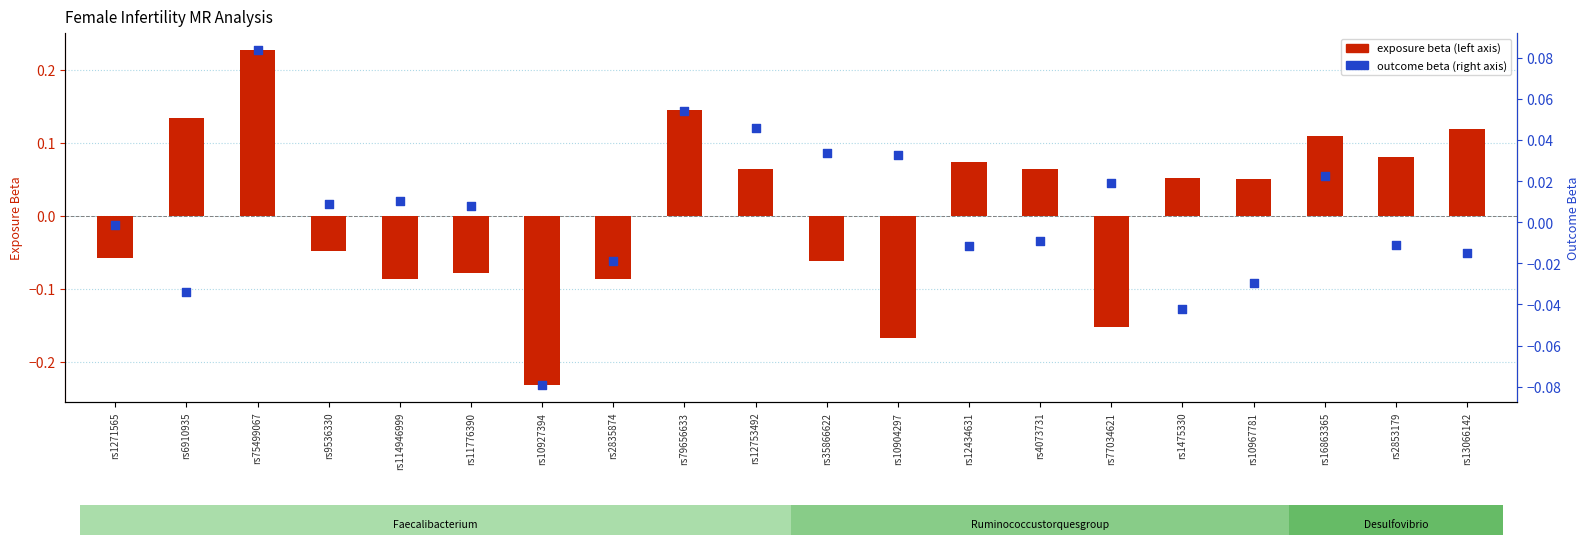

At how many categories does at least one series exceed 0?

17